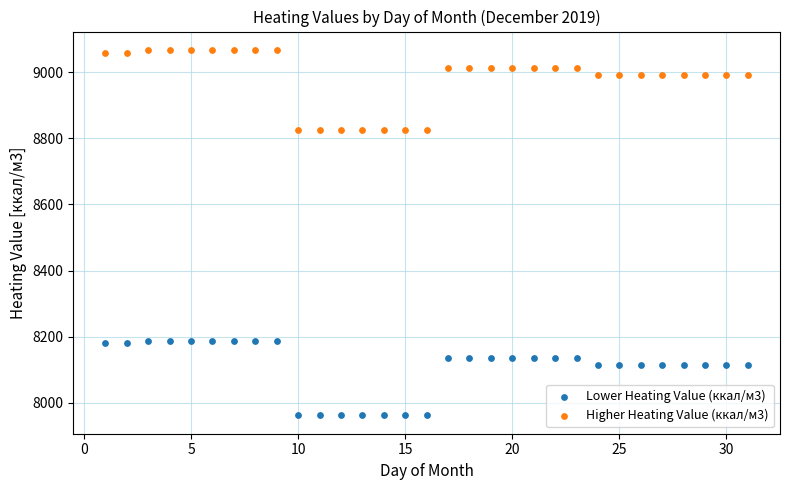

Which series reaches the minimum Y coordinate?

Lower Heating Value (ккал/м3)